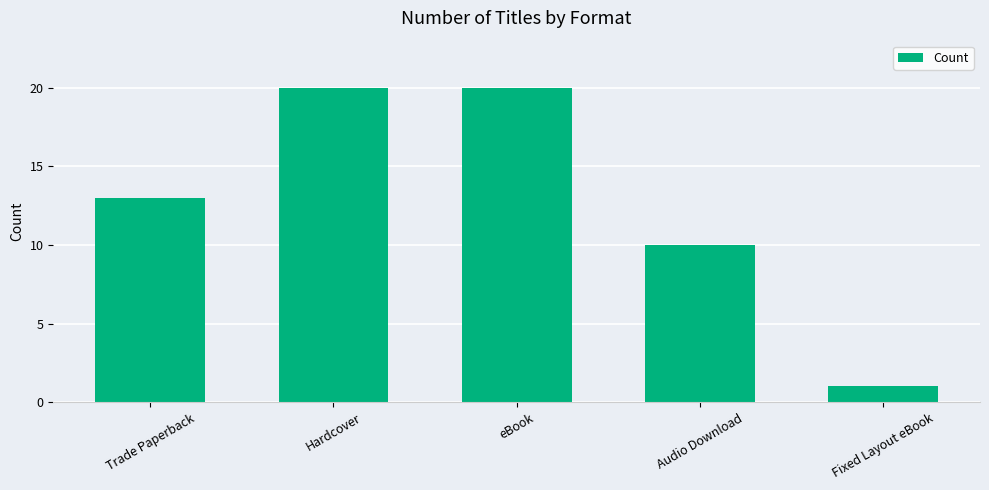

What is the sum of all values?

64